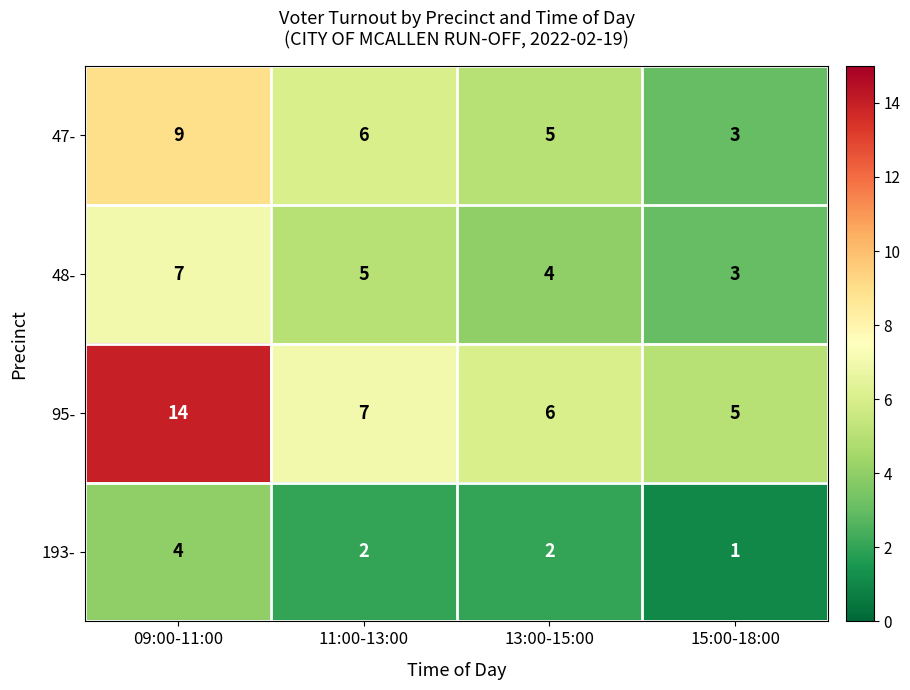

How many 193- values are between 2 and 4?

3